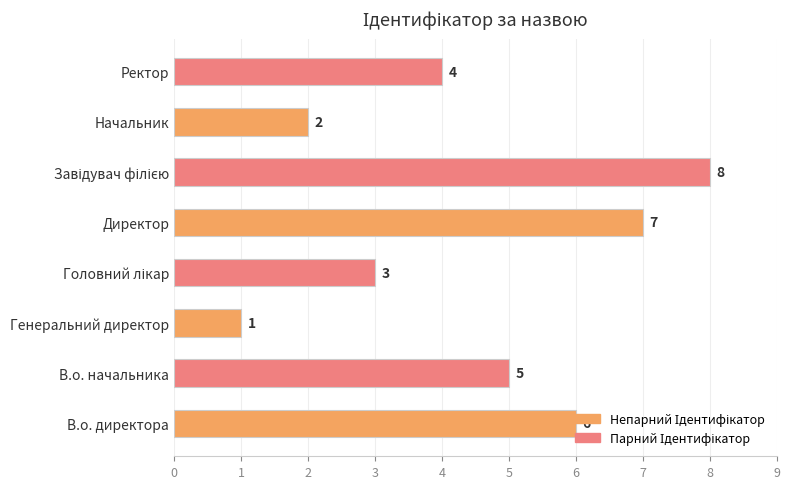

Between Директор and Начальник, which is larger?

Директор